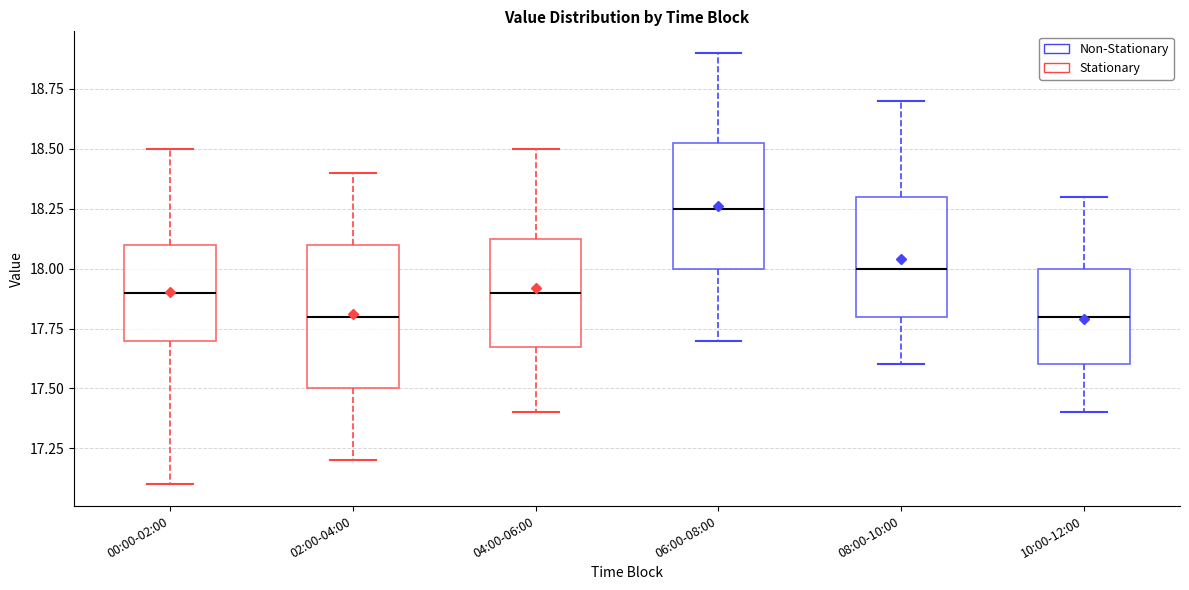

Which box is the tallest, from its lower edge to its upper edge?

02:00-04:00